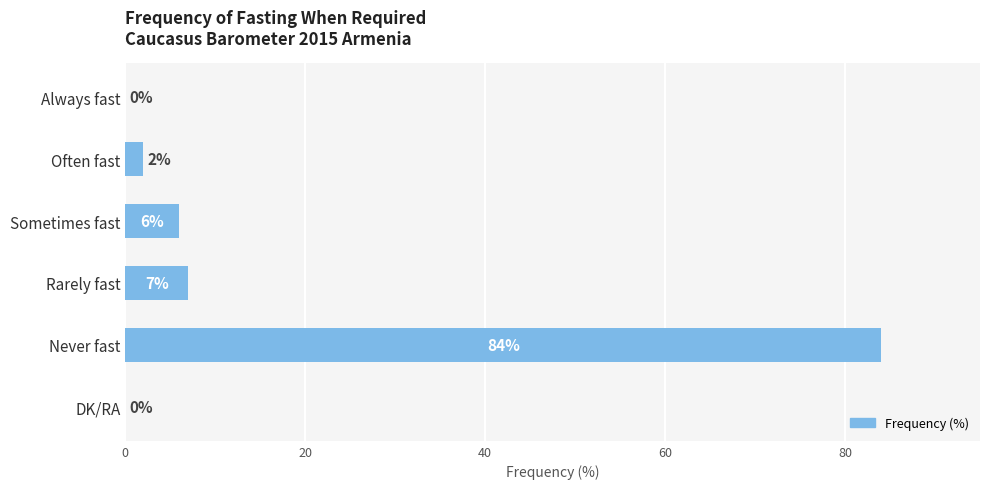

What is the maximum value shown in the chart?

84